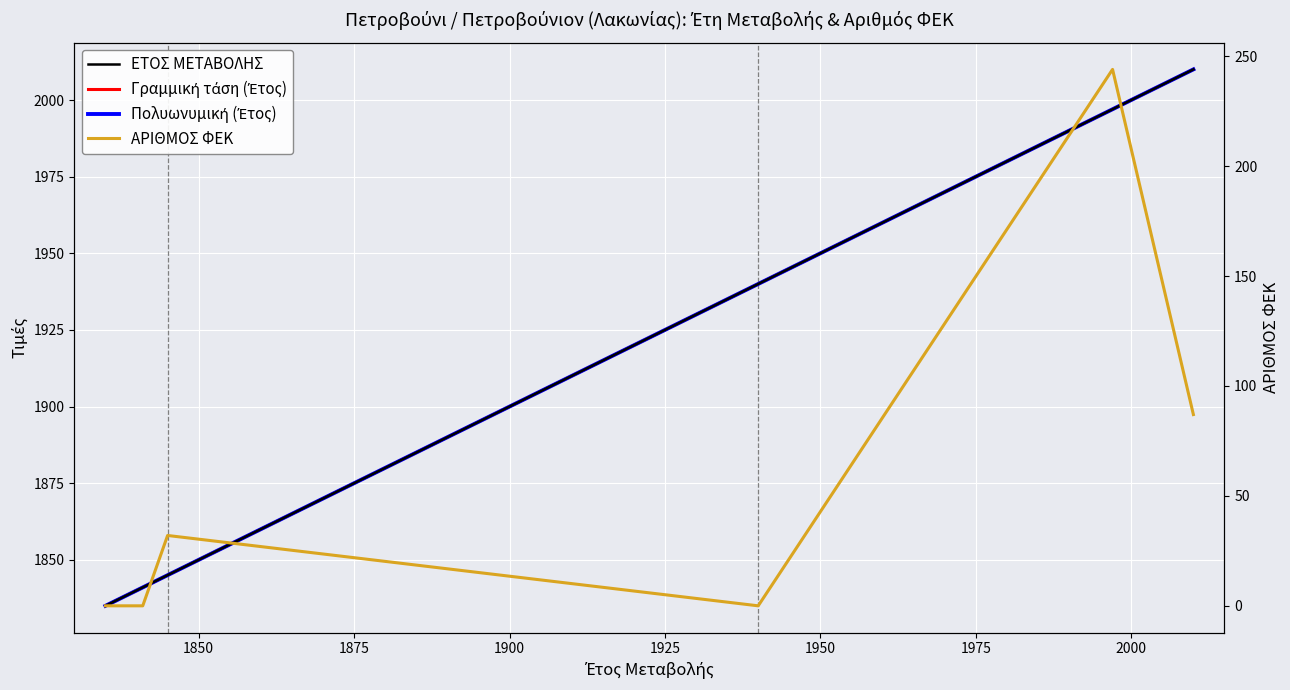

What is the sum of all ΕΤΟΣ ΜΕΤΑΒΟΛΗΣ values?

11468